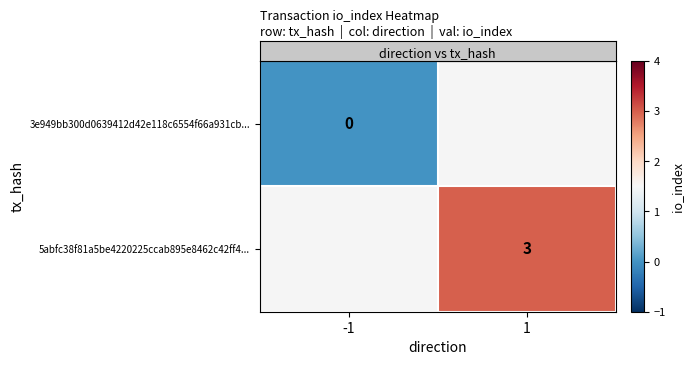

The value of row_0 at -1 is 0.0. True or false?

True